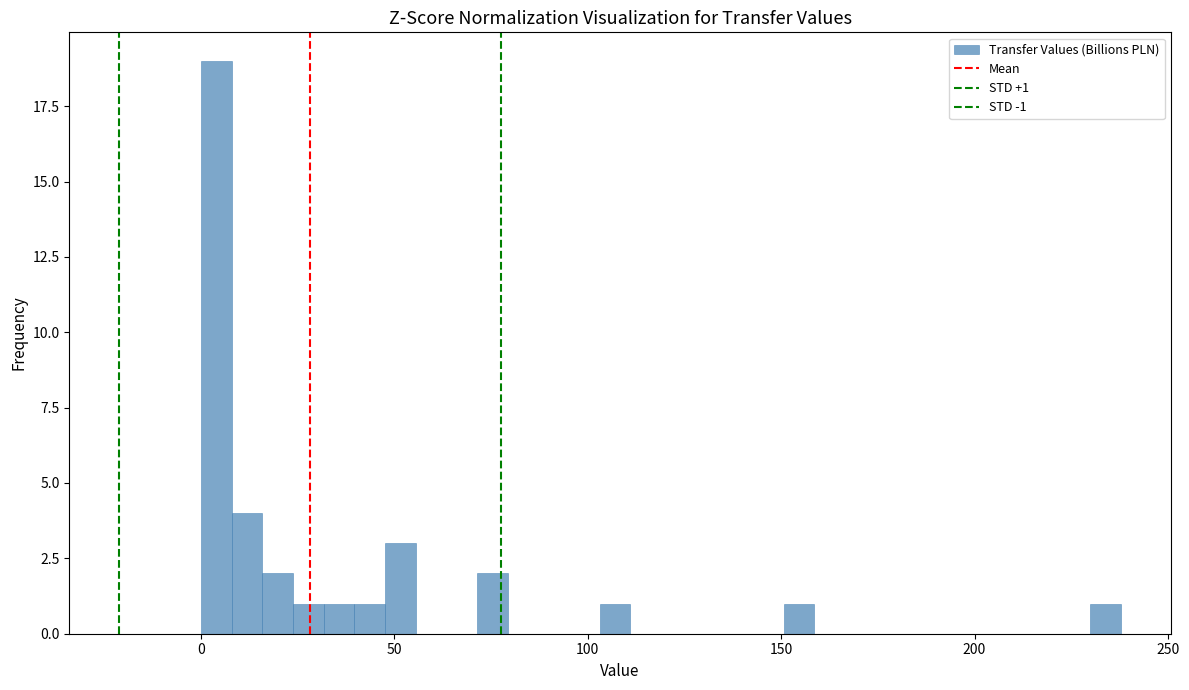

Read against the x-axis, roughly where is the centre of the tallest bar?

5